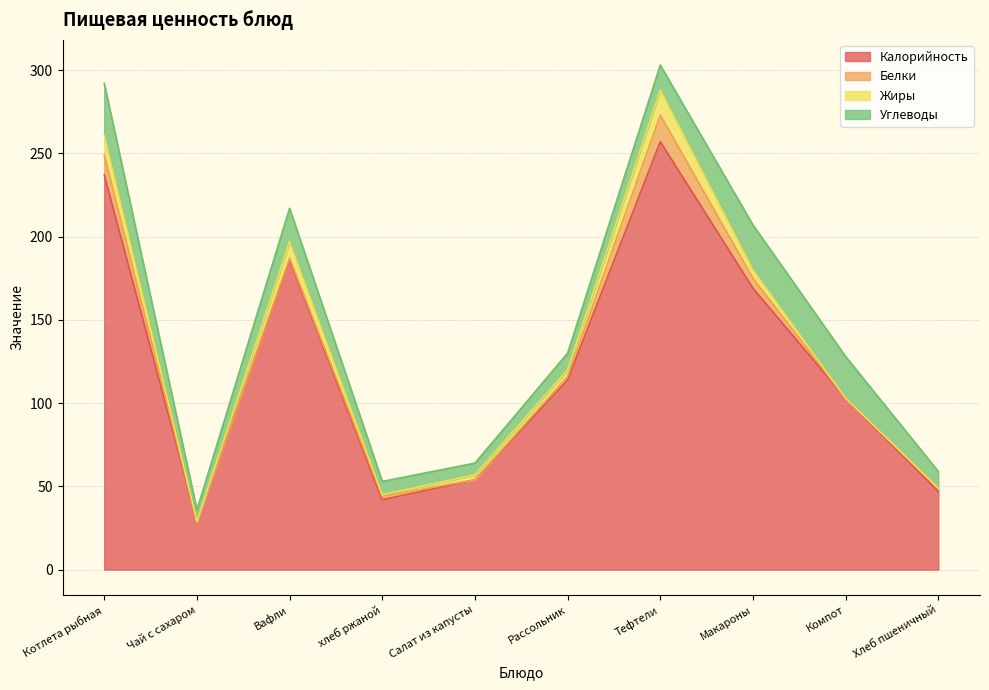

Which series has the largest range (max minus min)?

Калорийность